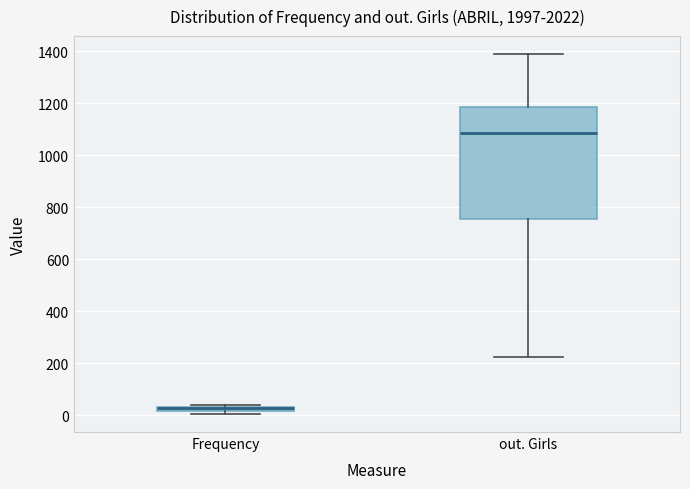

Where is the upper edge of the box for out. Girls on the y-axis? The values are not printed on the chart, so give them approximately, as read against the axis.

1180